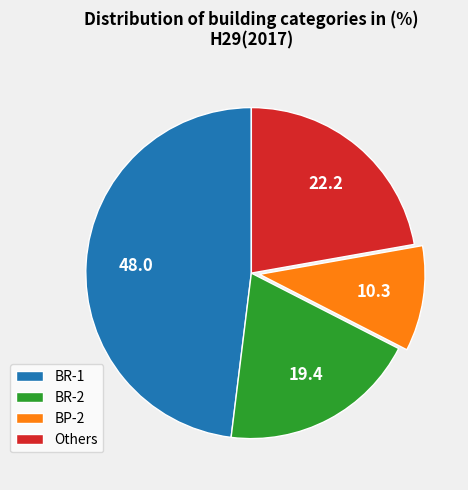

Which slice is the smallest?

BP-2